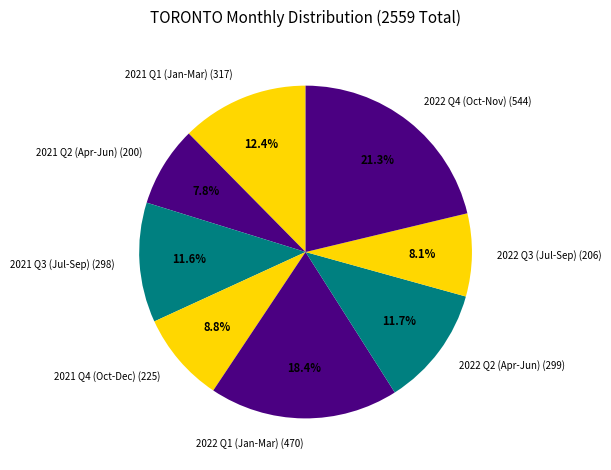

Is there any slice that represents more than half of the pie?

No